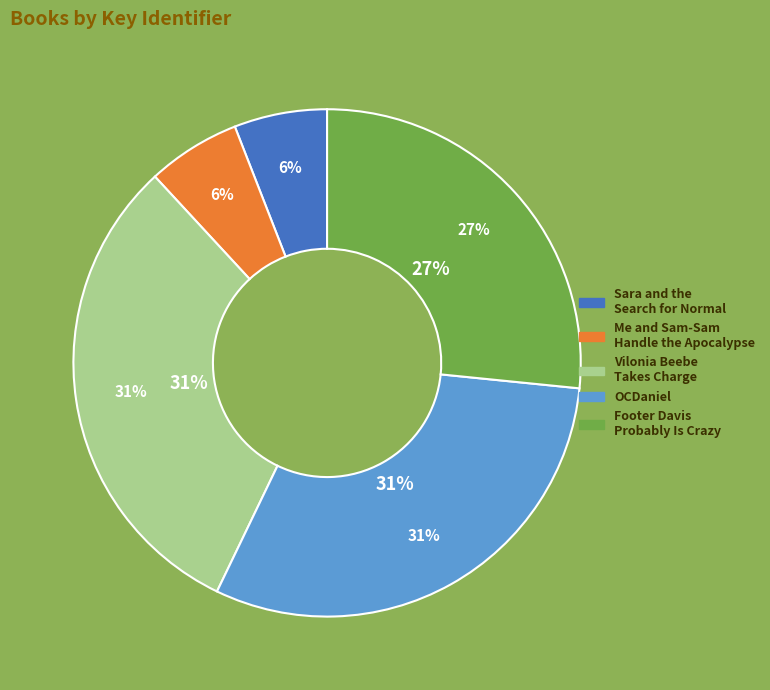

Which has a higher value, Footer Davis Probably Is Crazy or Me and Sam-Sam Handle the Apocalypse?

Footer Davis Probably Is Crazy